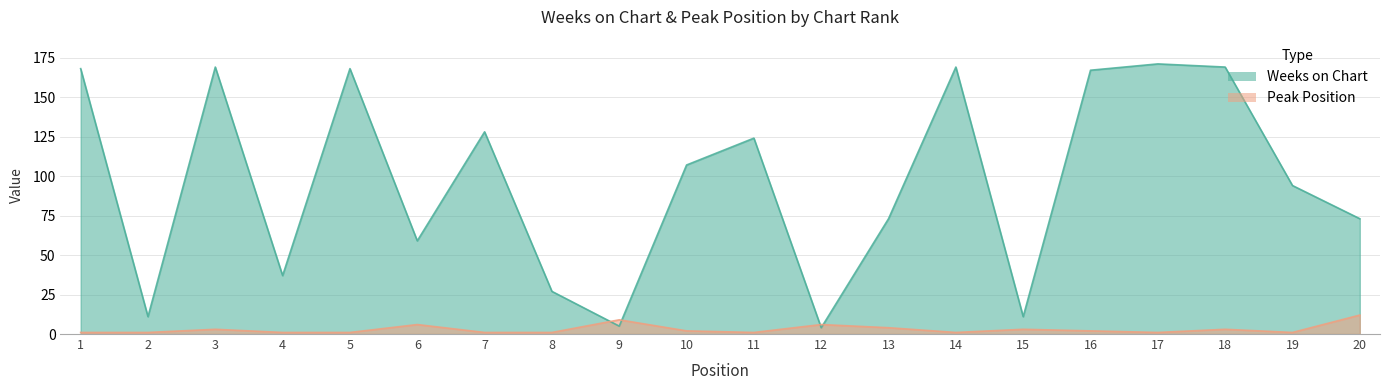

Is it true that Peak Position equals 4 at 13?

True